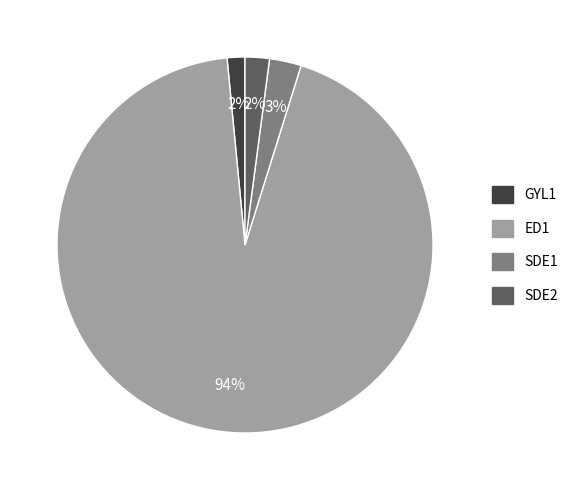

To the nearest percent, what portion does SDE1 represent?

3%